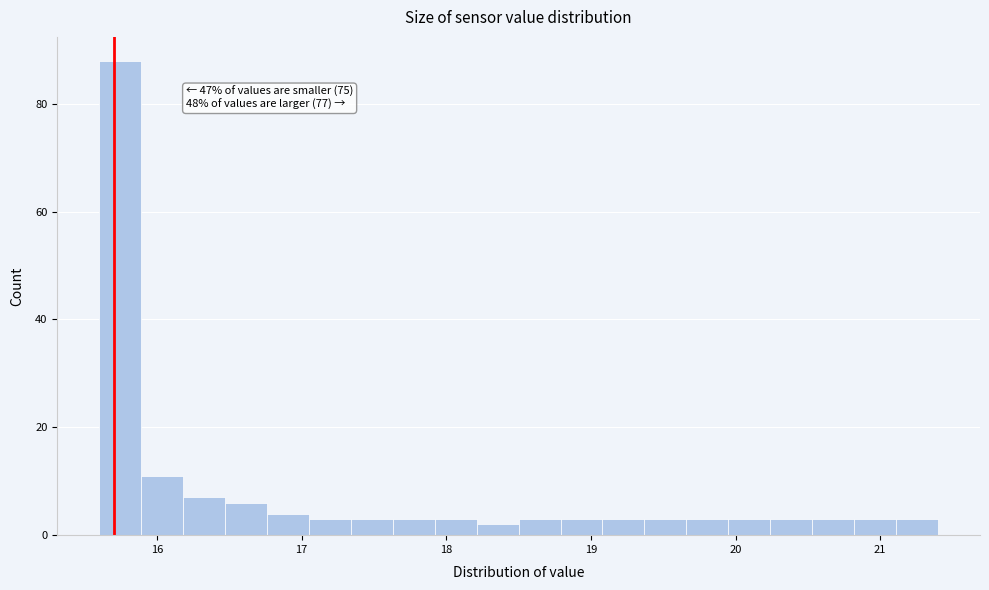

Around what value on the x-axis is the tallest bar? Give the approximate position of its centre, as read against the axis.

15.7